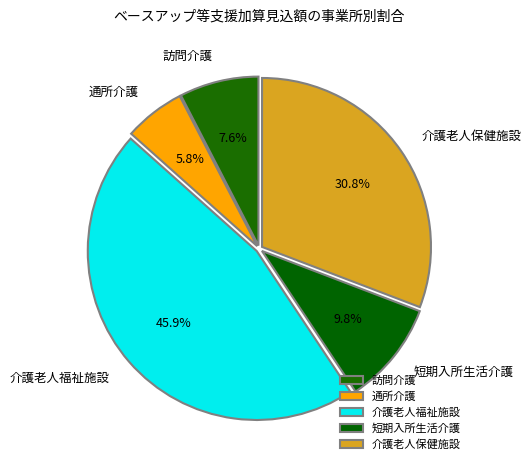

Which slice is the smallest?

通所介護